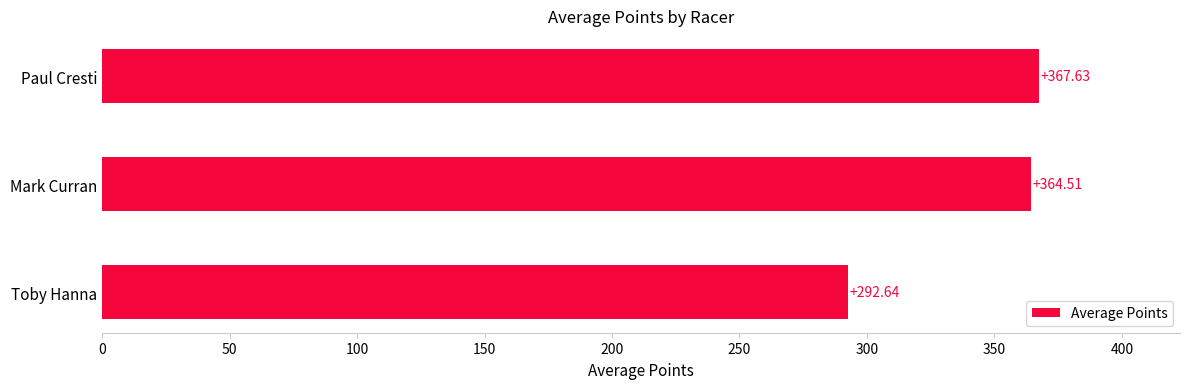

At which label is the value closest to 330?

Mark Curran